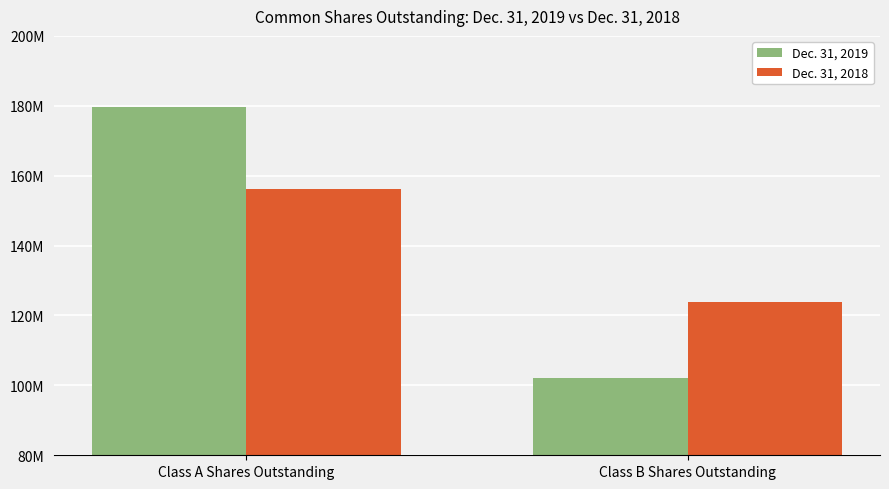

Which series has the largest total across all categories?

Dec. 31, 2019